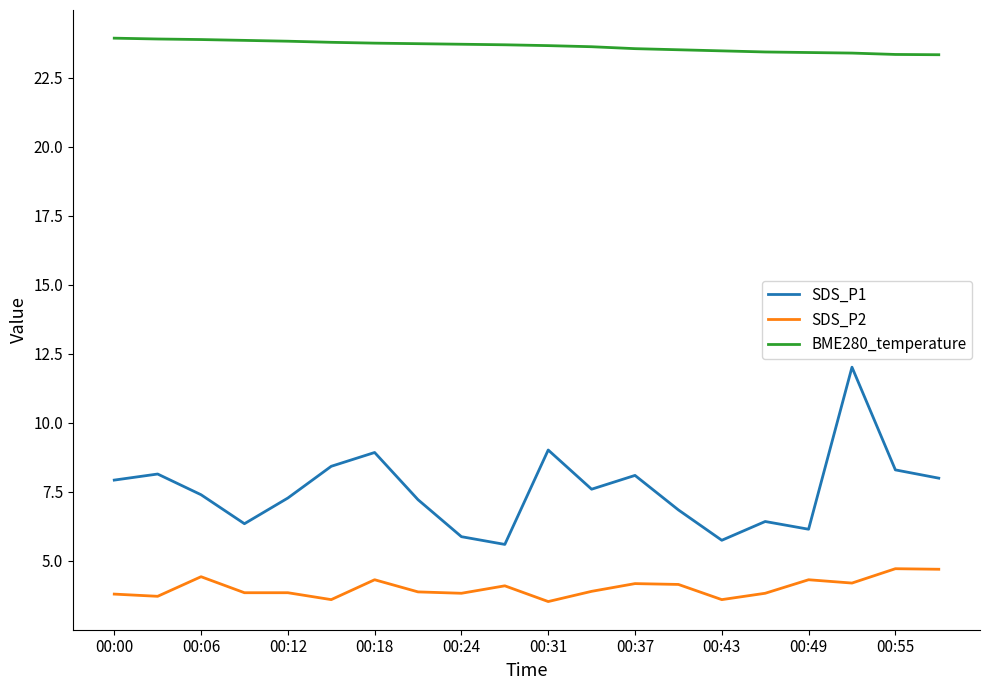

True or false: SDS_P2 and SDS_P1 cross at least once.

False